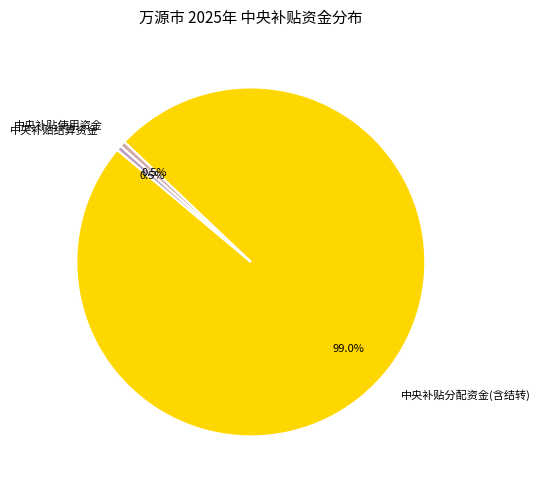

Is there any slice that represents more than half of the pie?

Yes